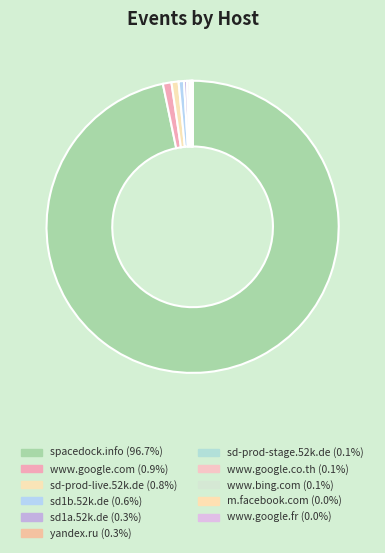

Count the number of slices in the pie.

11